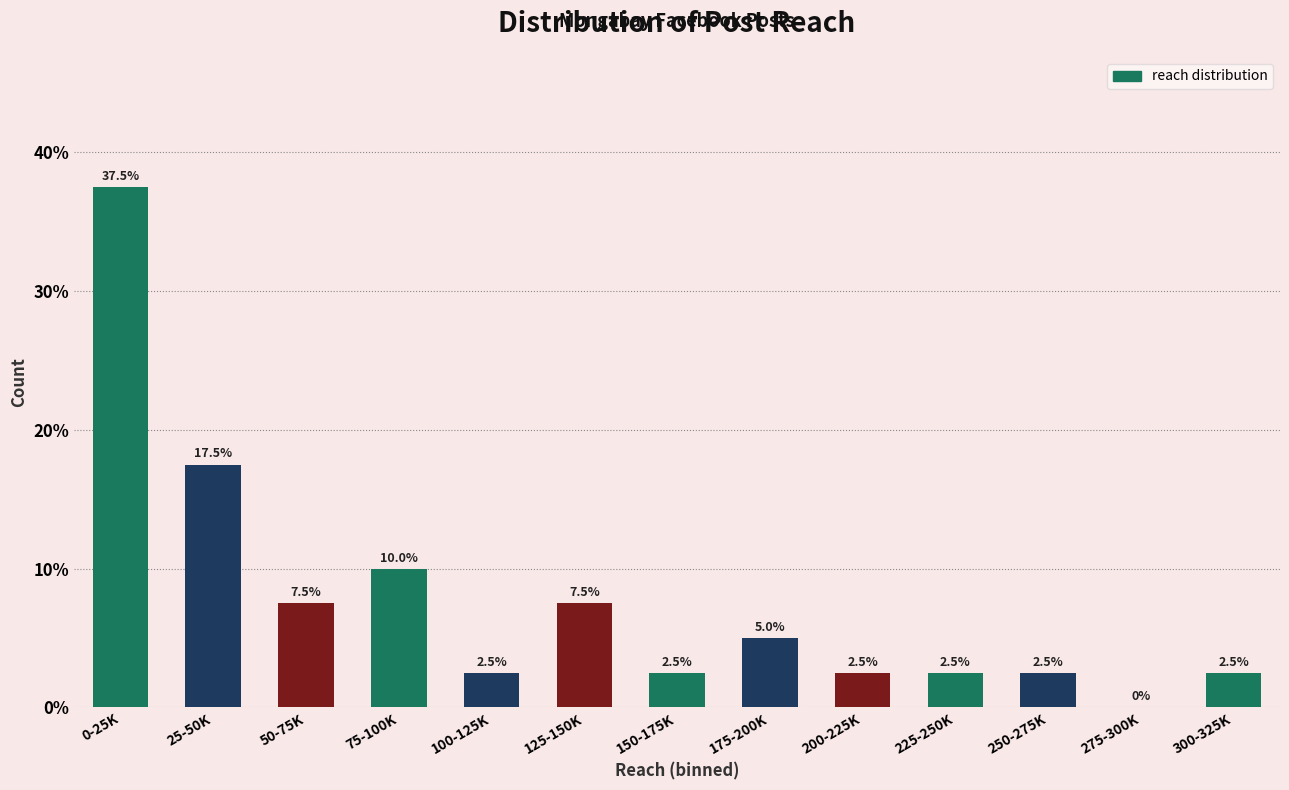

Reading left to right, list all the values displayed in this chart.

0-25K=37.5	25-50K=17.5	50-75K=7.5	75-100K=10.0	100-125K=2.5	125-150K=7.5	150-175K=2.5	175-200K=5.0	200-225K=2.5	225-250K=2.5	250-275K=2.5	275-300K=0.0	300-325K=2.5